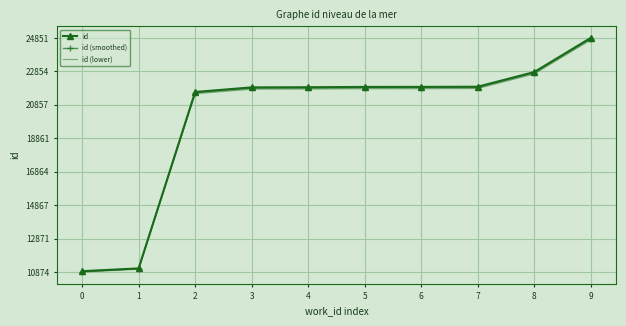

The value of id at 2 is 35477.5. True or false?

False